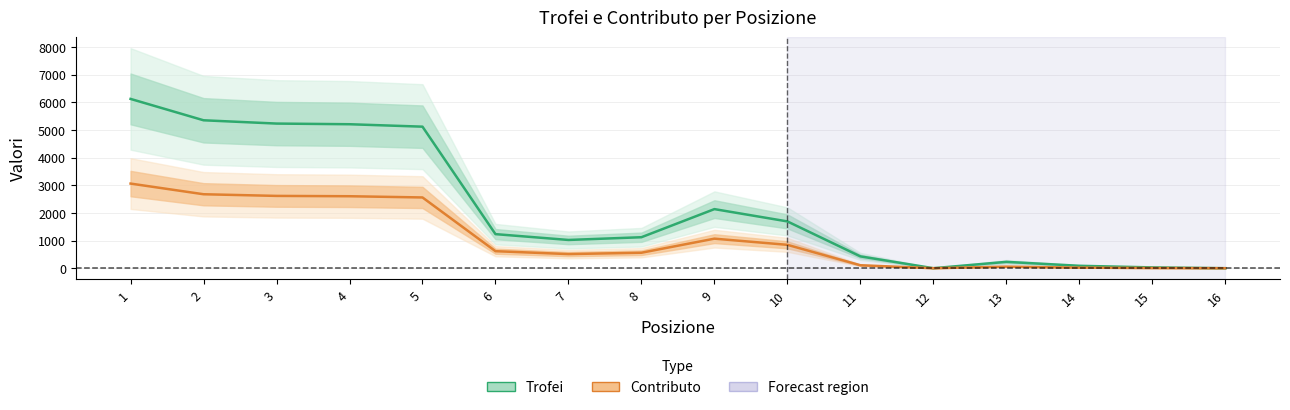

What is the sum of all Contributo values?

17312